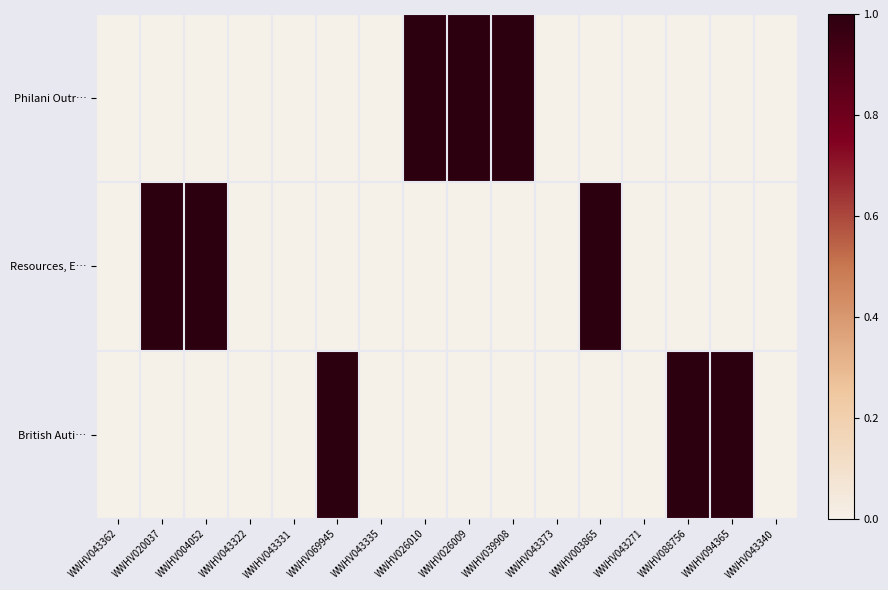

At WWHV043362, list the series in order from smallest to largest.

Philani Outr…, Resources, E…, British Auti…